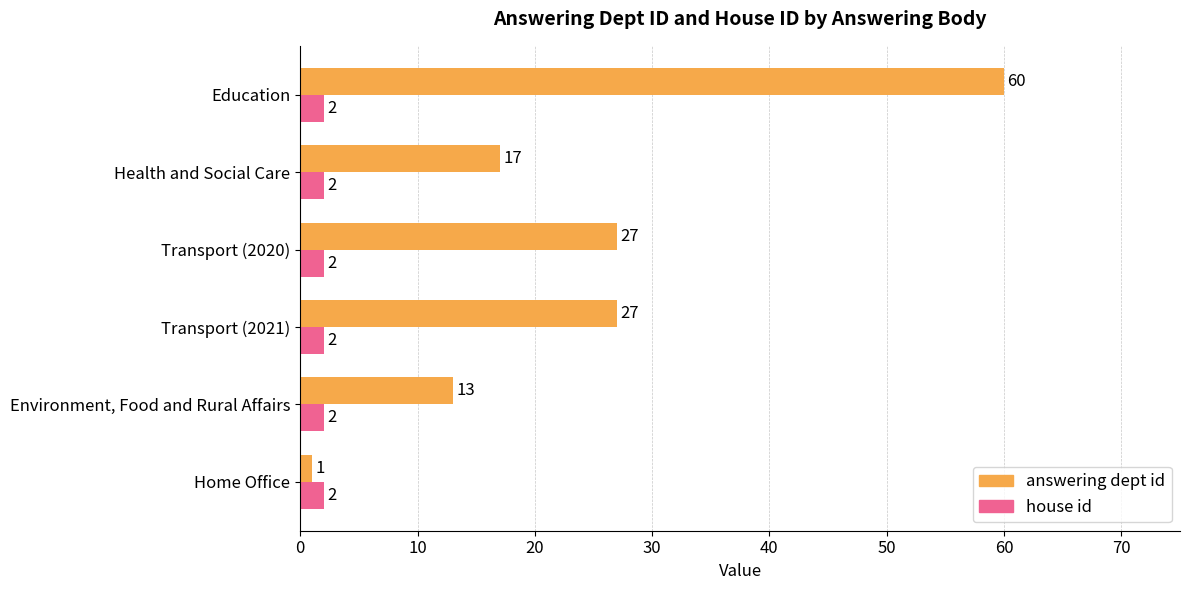

What is the spread (max minus min) of values at Education?

58